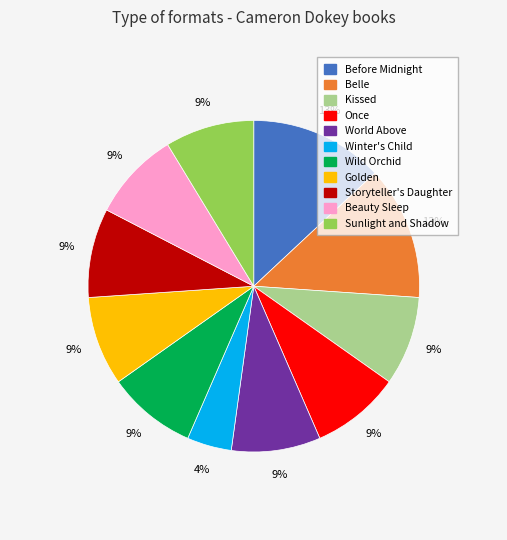

How many slices are in this pie chart?

11